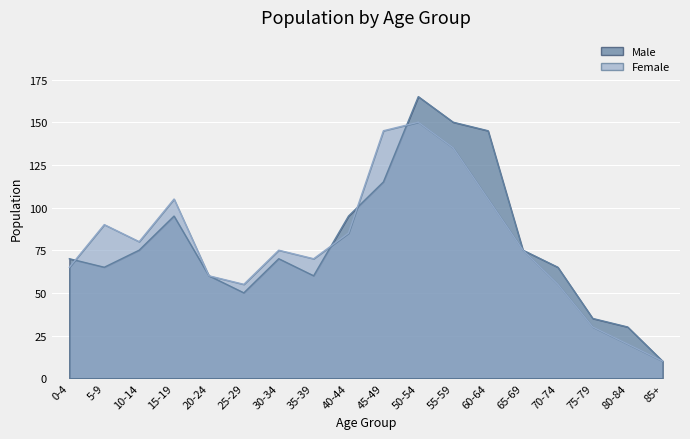

At 85+, list the series in order from largest to smallest.

Male, Female